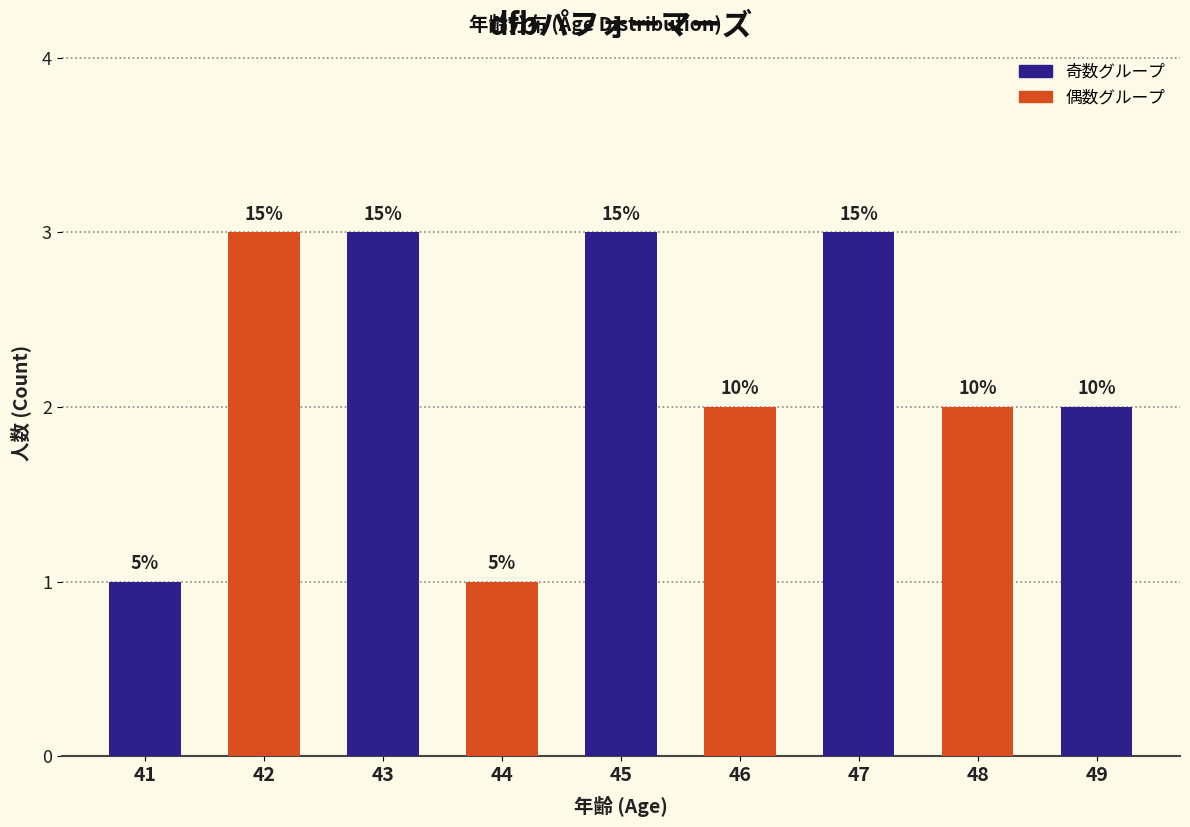

Reading left to right, transcribe all the data shown in this chart.

41=1	42=3	43=3	44=1	45=3	46=2	47=3	48=2	49=2